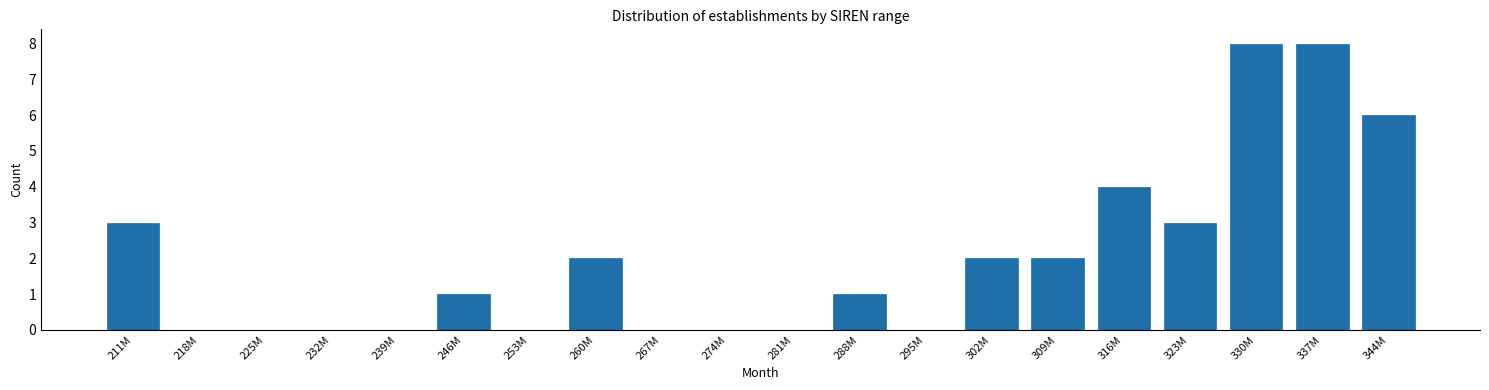

Reading left to right, extract all data points from this chart.

211M=3	218M=0	225M=0	232M=0	239M=0	246M=1	253M=0	260M=2	267M=0	274M=0	281M=0	288M=1	295M=0	302M=2	309M=2	316M=4	323M=3	330M=8	337M=8	344M=6